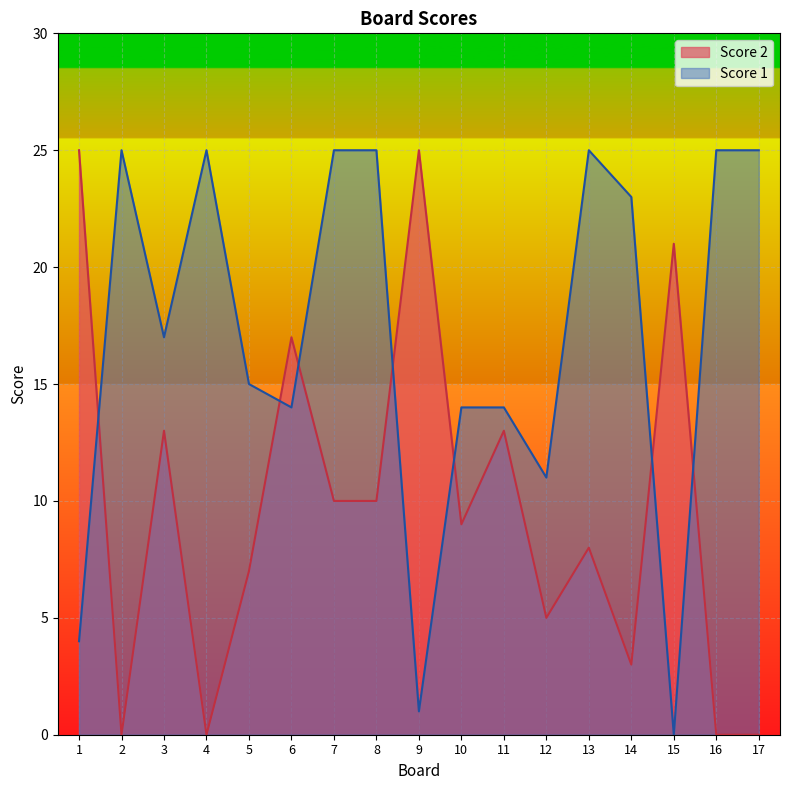

Reading left to right, what are all the values shown in this chart?

Score 2: 1=25	2=0	3=13	4=0	5=7	6=17	7=10	8=10	9=25	10=9	11=13	12=5	13=8	14=3	15=21	16=0	17=0
Score 1: 1=4	2=25	3=17	4=25	5=15	6=14	7=25	8=25	9=1	10=14	11=14	12=11	13=25	14=23	15=0	16=25	17=25